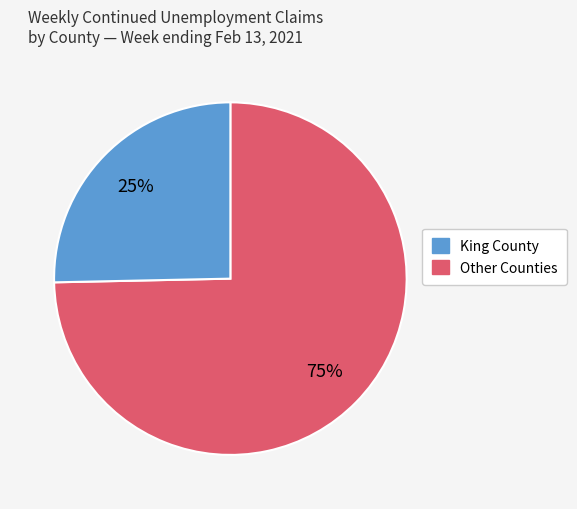

To the nearest percent, what is the average slice percentage?

50%